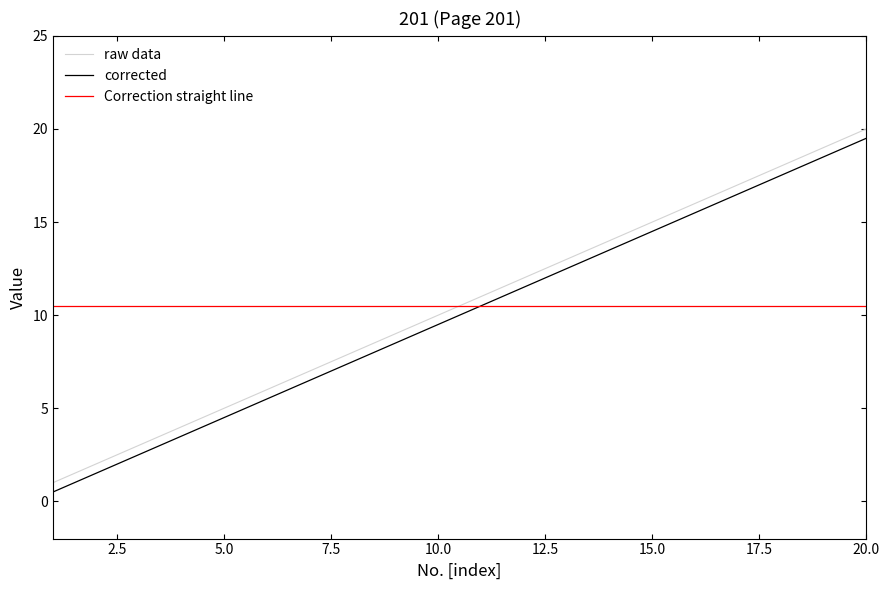

How many intersections are there between raw data and Correction straight line?

1